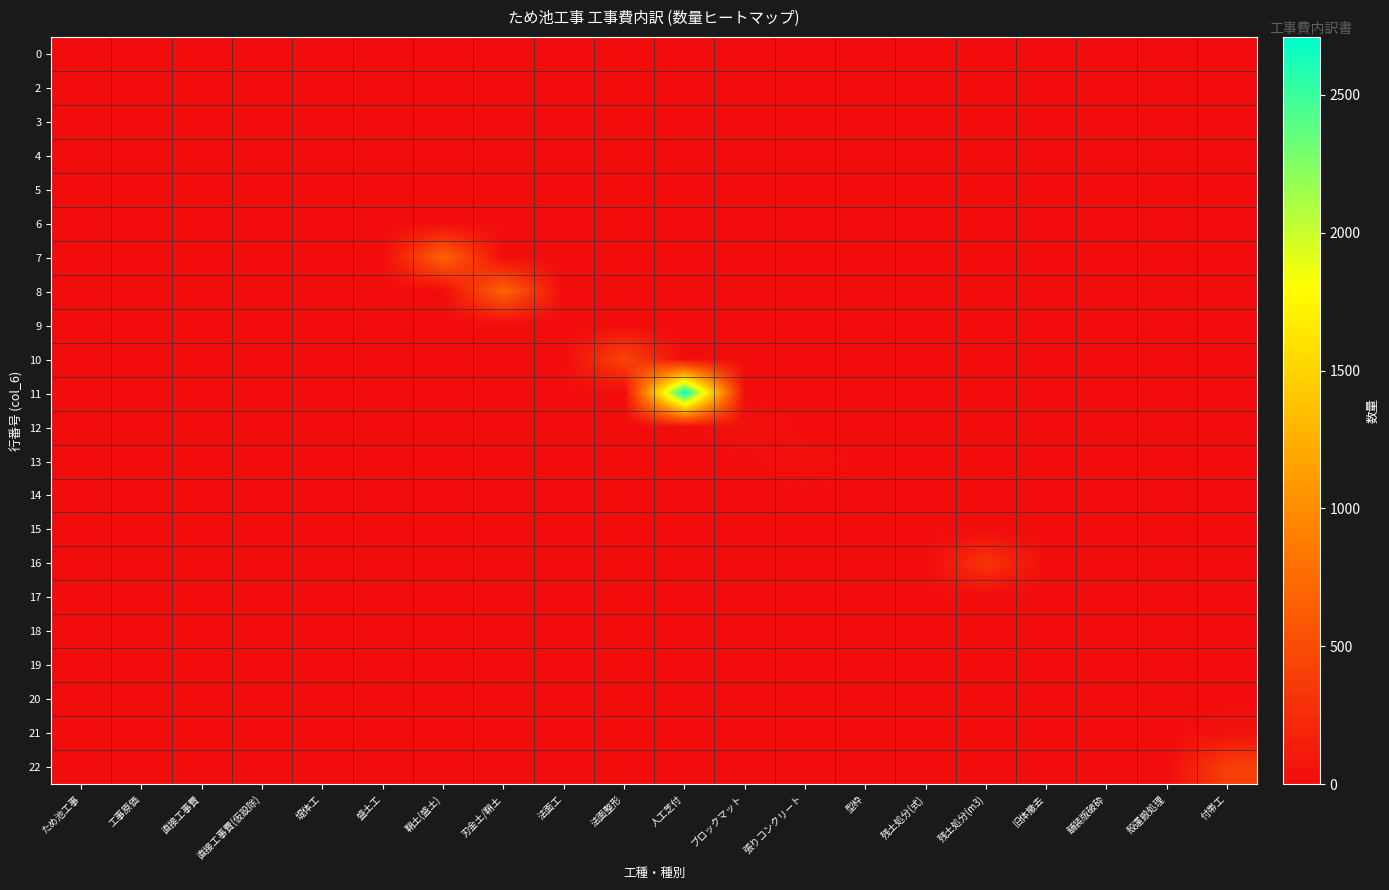

Between 刃金土/鞘土 and 堤体工, which is larger?

刃金土/鞘土